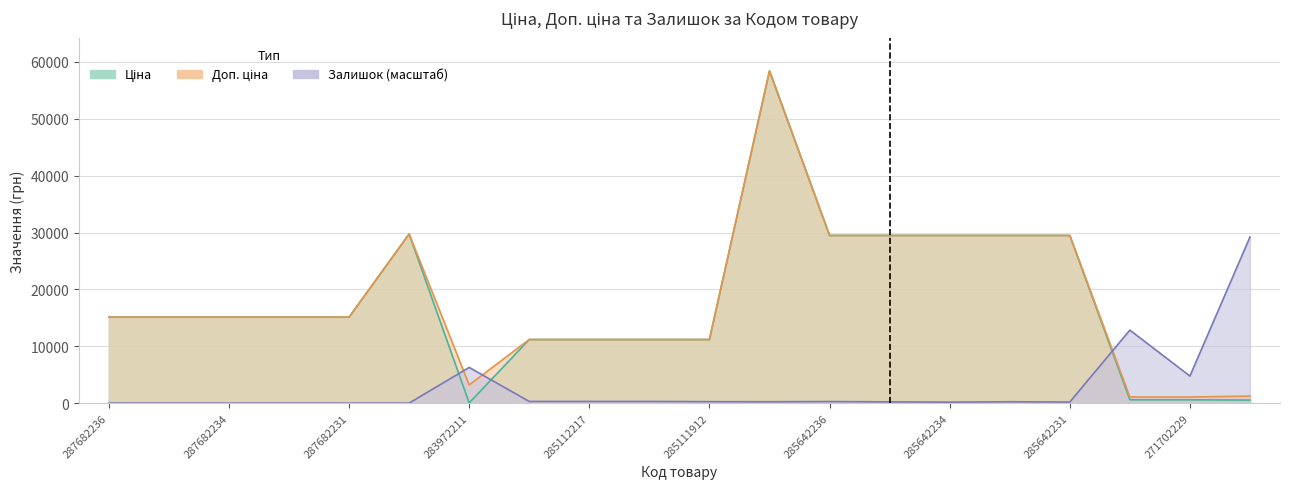

Which series has the largest range (max minus min)?

Ціна